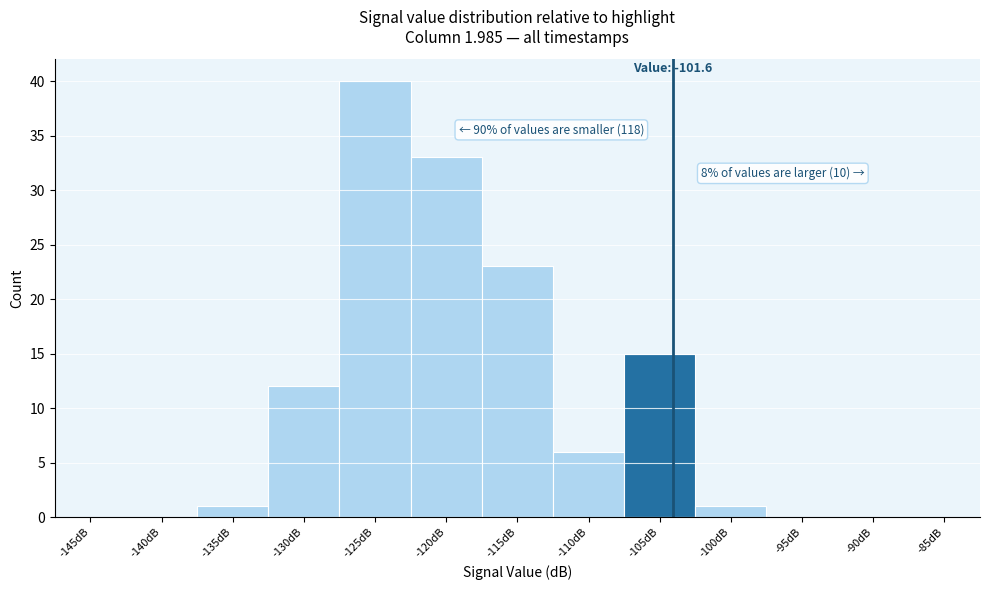

Reading right to left, list all the values displayed in this chart.

-85dB=0	-90dB=0	-95dB=0	-100dB=1	-105dB=15	-110dB=6	-115dB=23	-120dB=33	-125dB=40	-130dB=12	-135dB=1	-140dB=0	-145dB=0